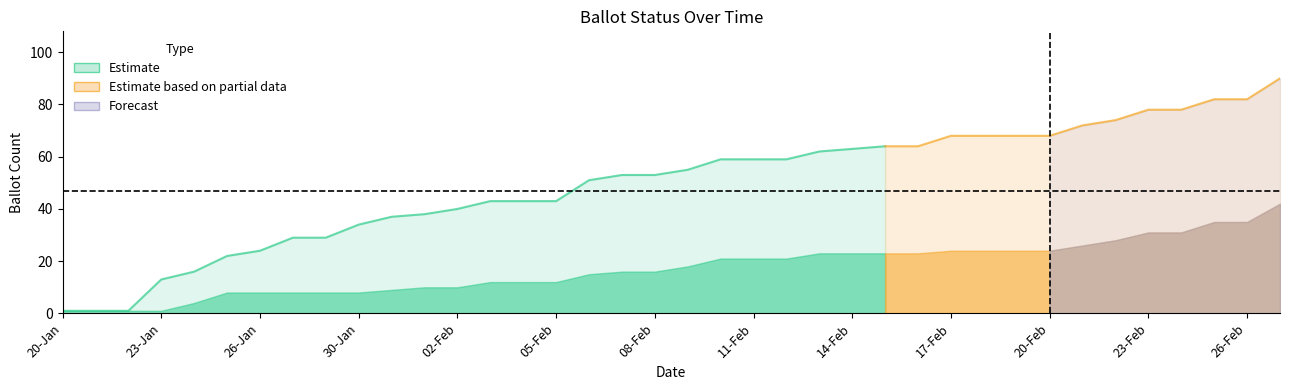

At how many categories does at least one series exceed 0?

38